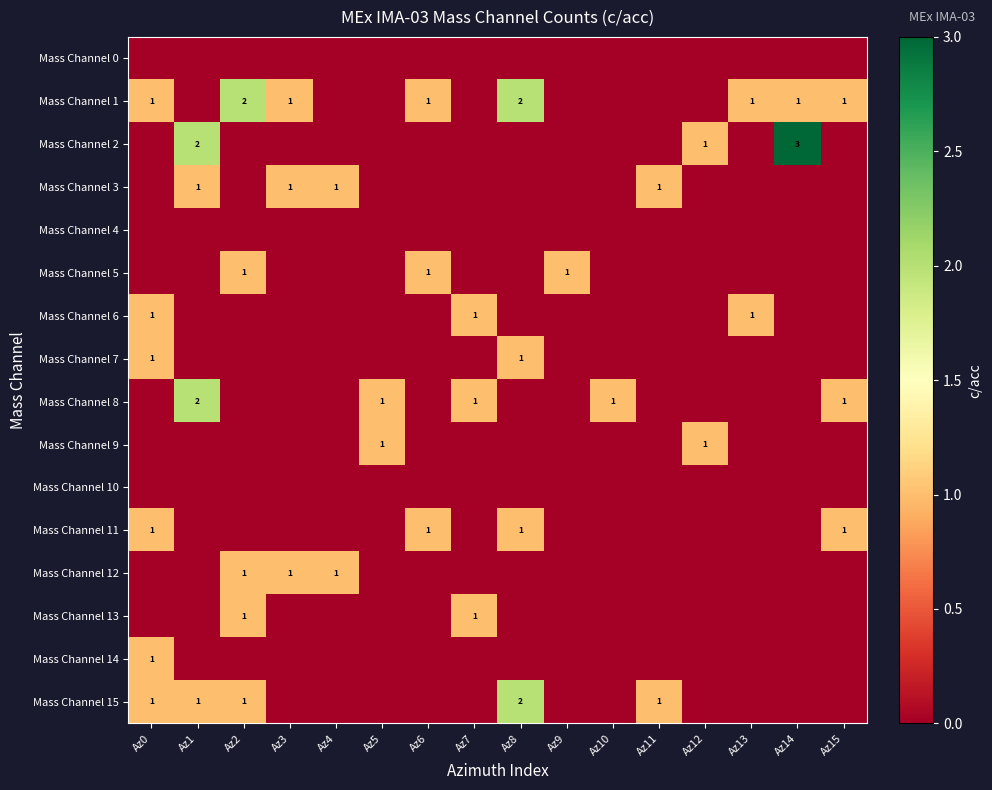

True or false: Mass Channel 2 has a value of 2 at Az12.

False